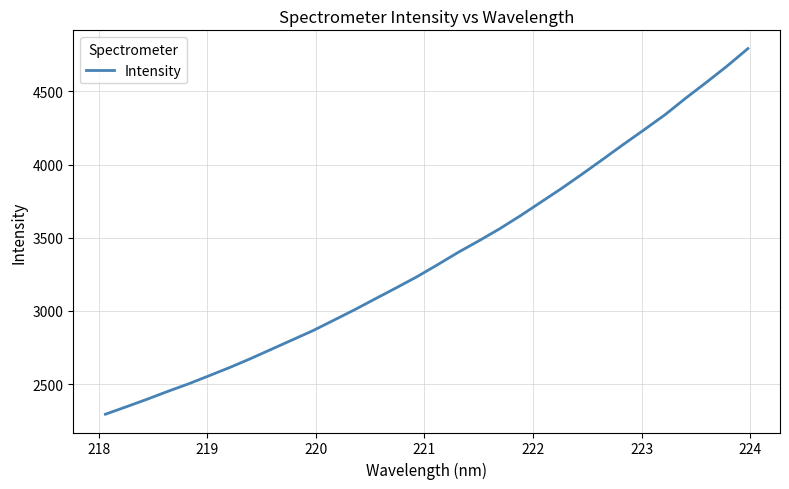

What is the greatest value displayed?

4792.5